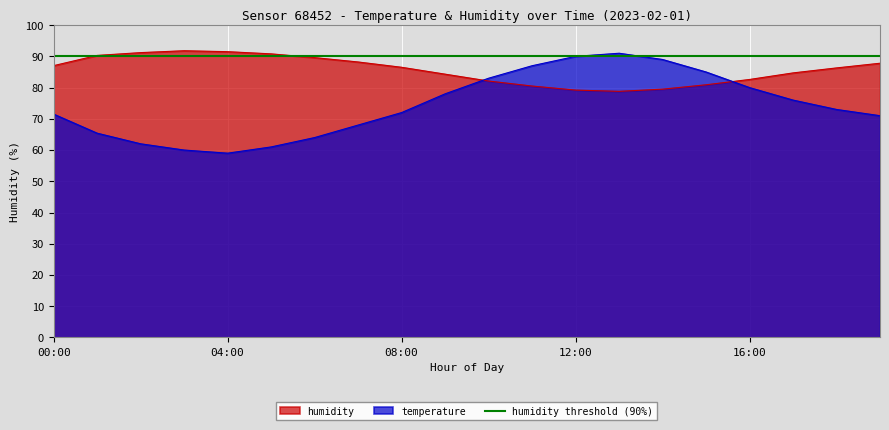

Which series has the largest total across all categories?

humidity